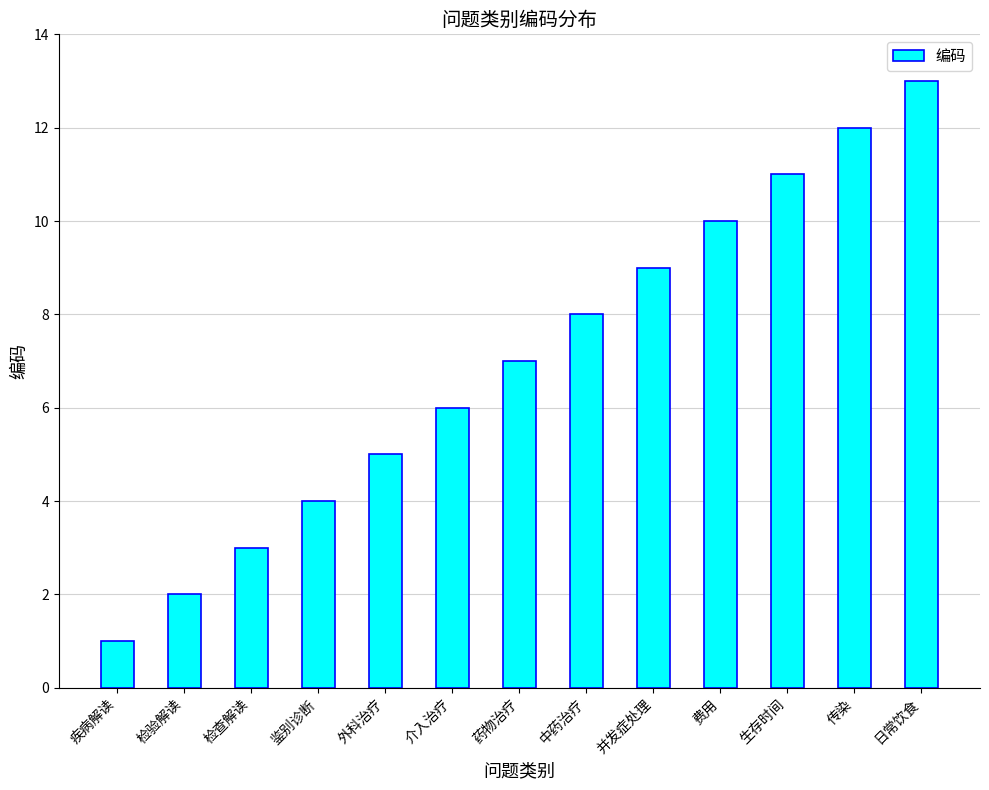

What is the label of the 8th bar from the left?

中药治疗